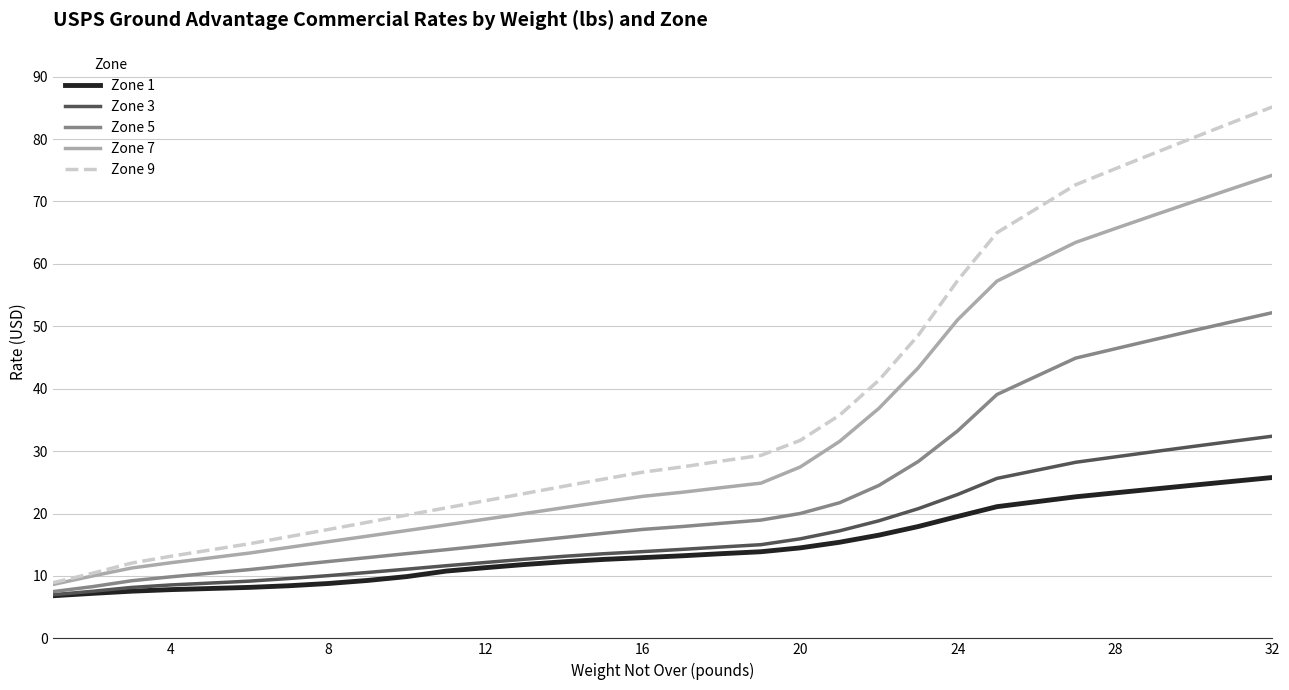

How many lines are shown in the chart?

5